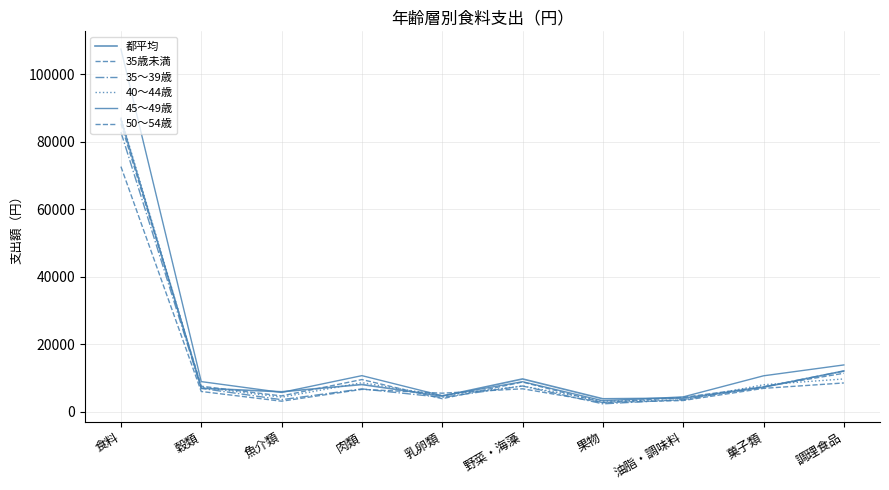

What is the minimum value for 都平均?

3772